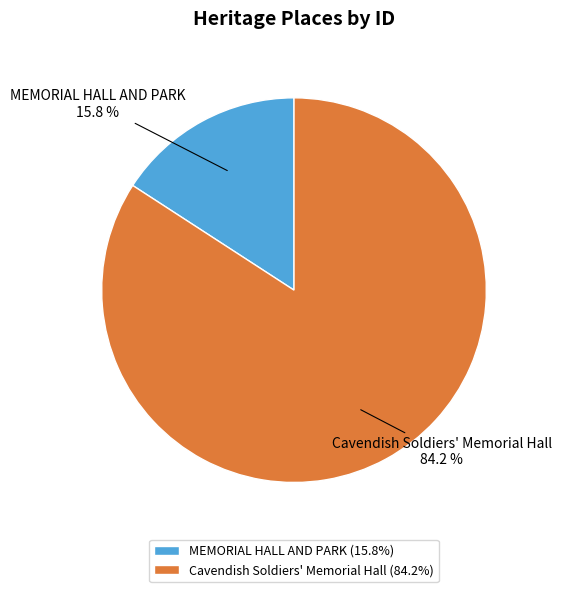

The MEMORIAL HALL AND PARK slice represents 8% of the pie. True or false?

False